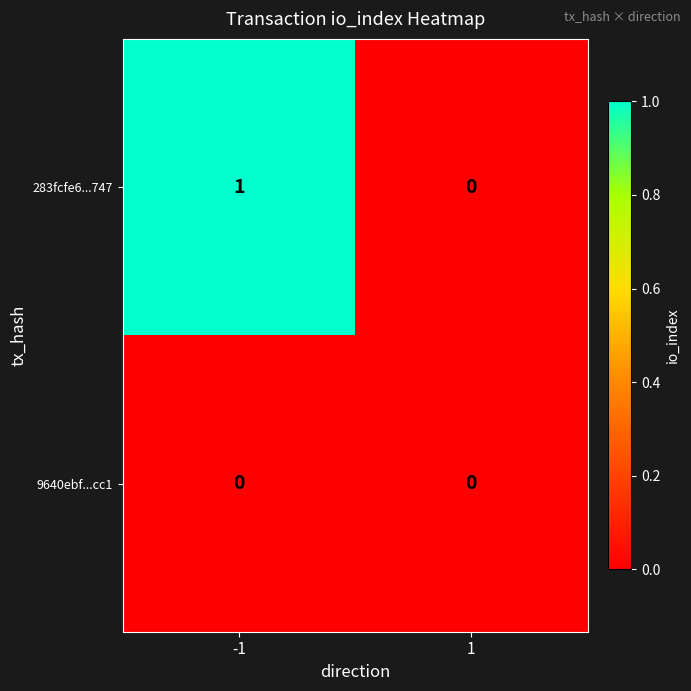

List the series in order of their overall mean, highest first.

283fcfe6...747, 9640ebf...cc1